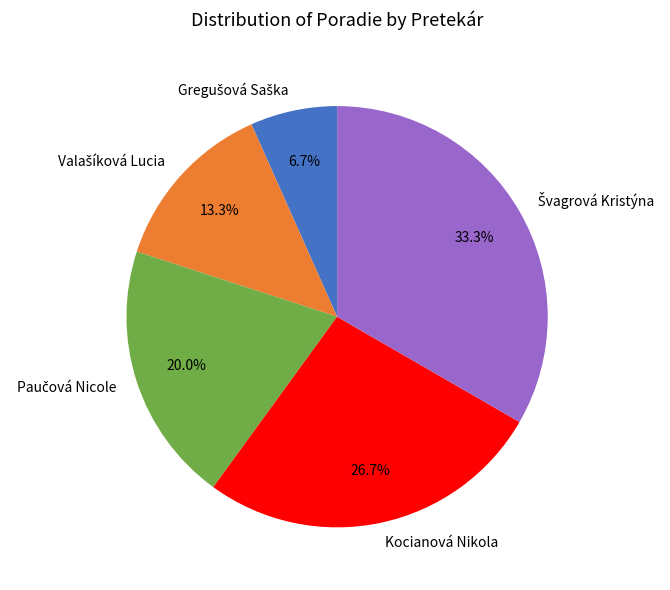

Is there any slice that represents more than half of the pie?

No